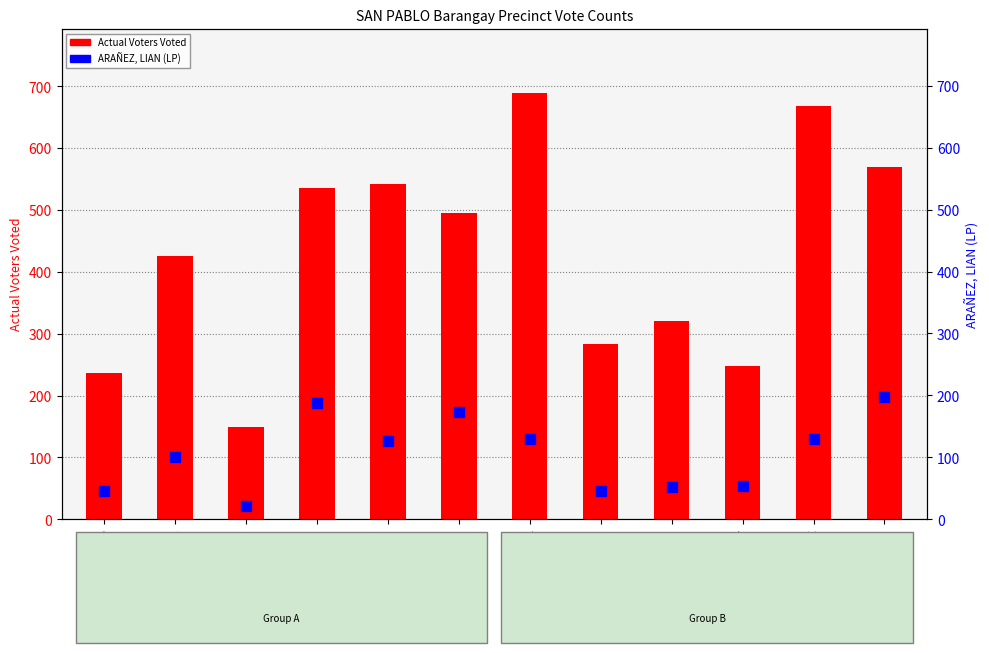

Which series reaches the maximum Y coordinate?

Actual Voters Voted